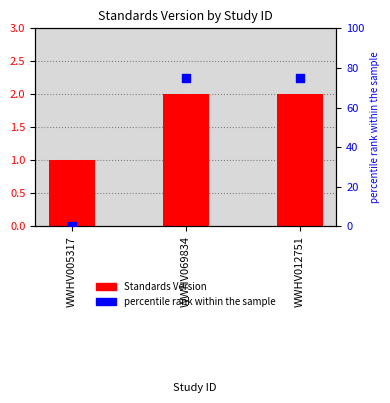

Is the value of percentile rank within the sample at WWHV005317 greater than the value of Standards Version at WWHV069834?

No